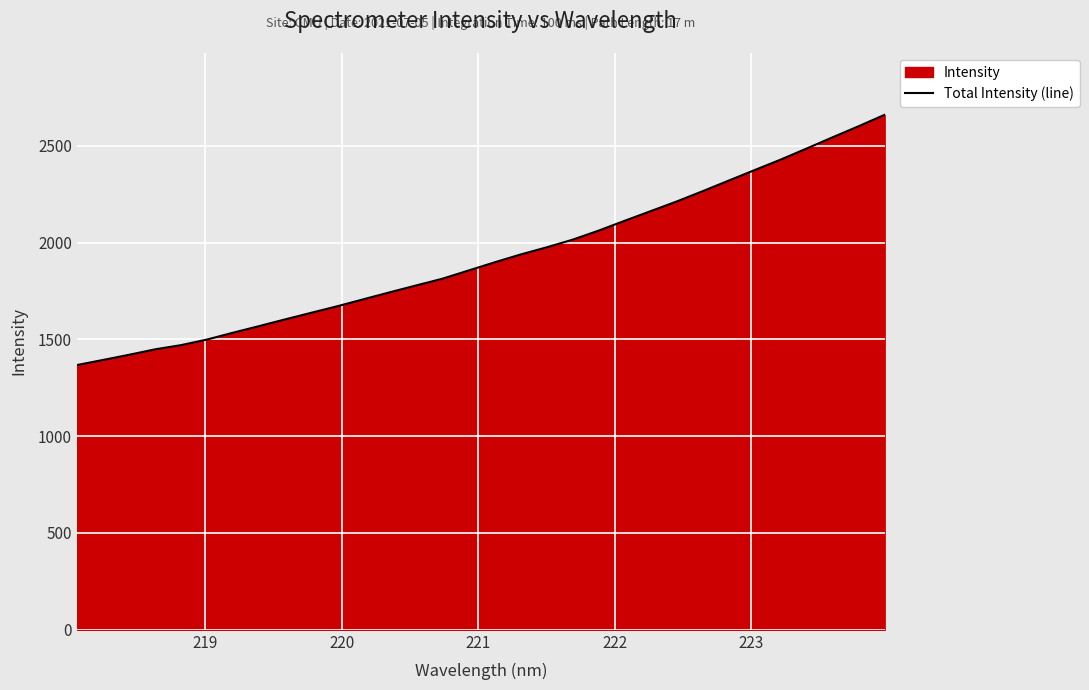

What is the greatest value displayed?

2659.7